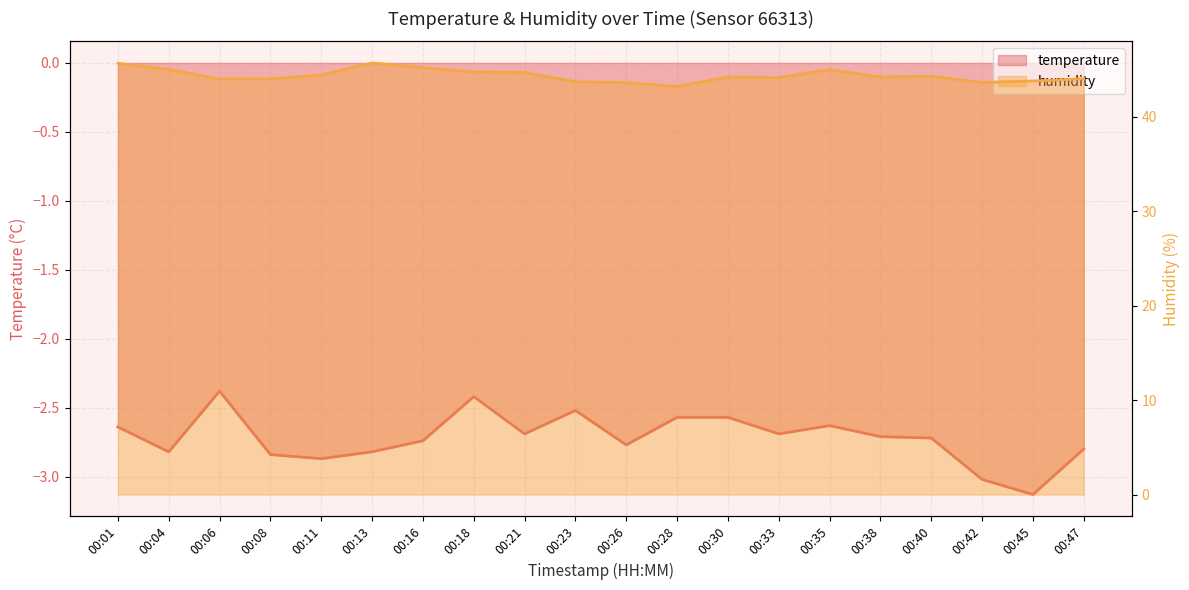

Is the value of temperature at 00:01 greater than the value of humidity at 00:23?

No